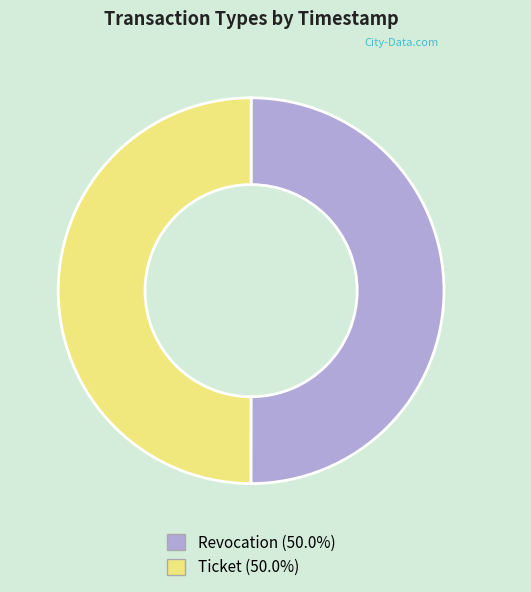

Is it true that Ticket is 44% of the pie?

False